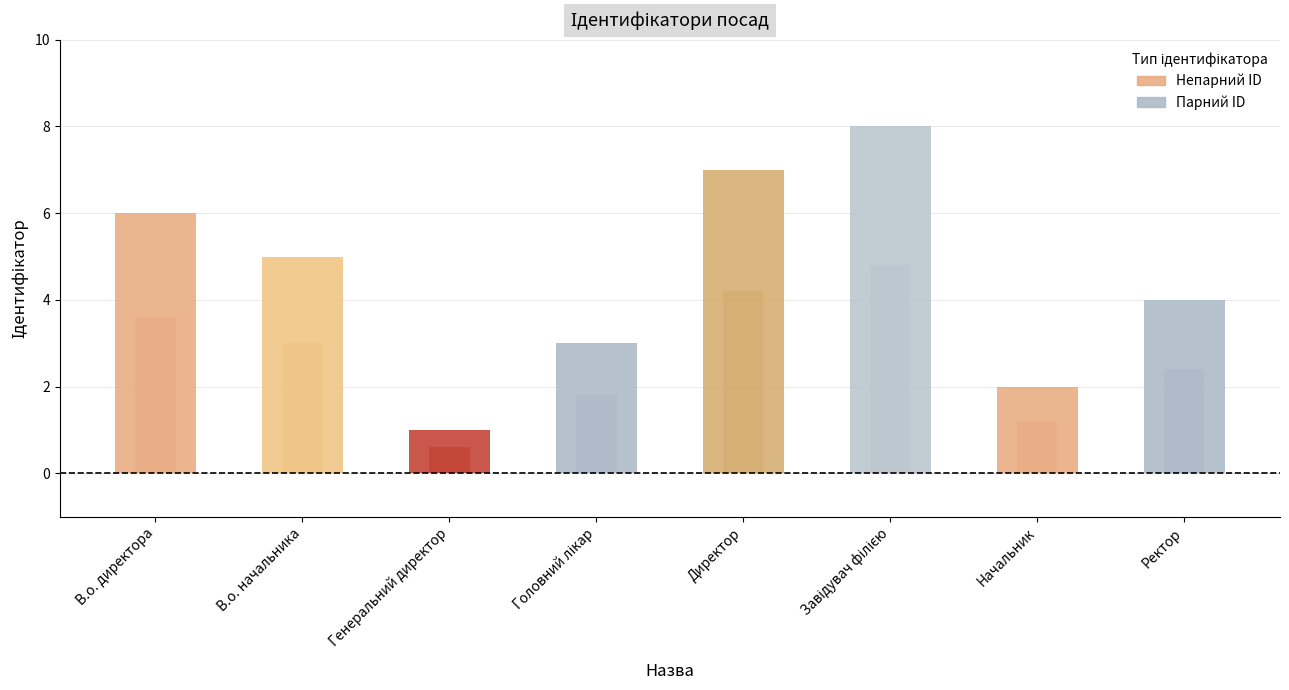

What value does the data have at Начальник?

2